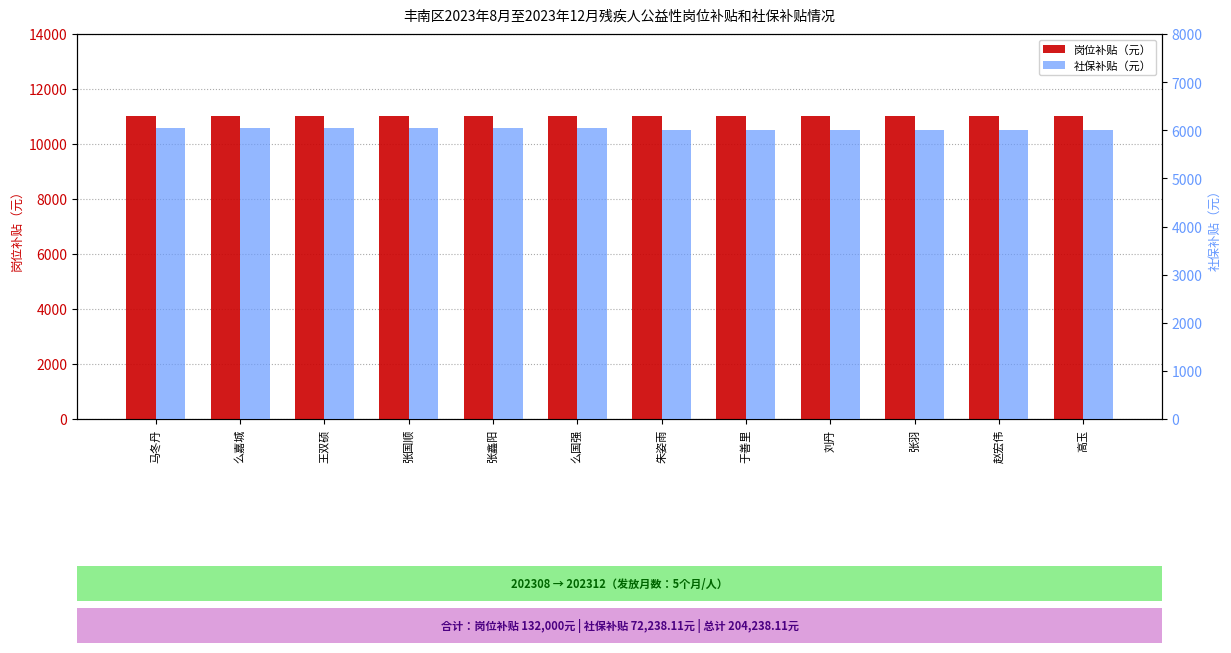

What position from the right is 张鑫阳?

8